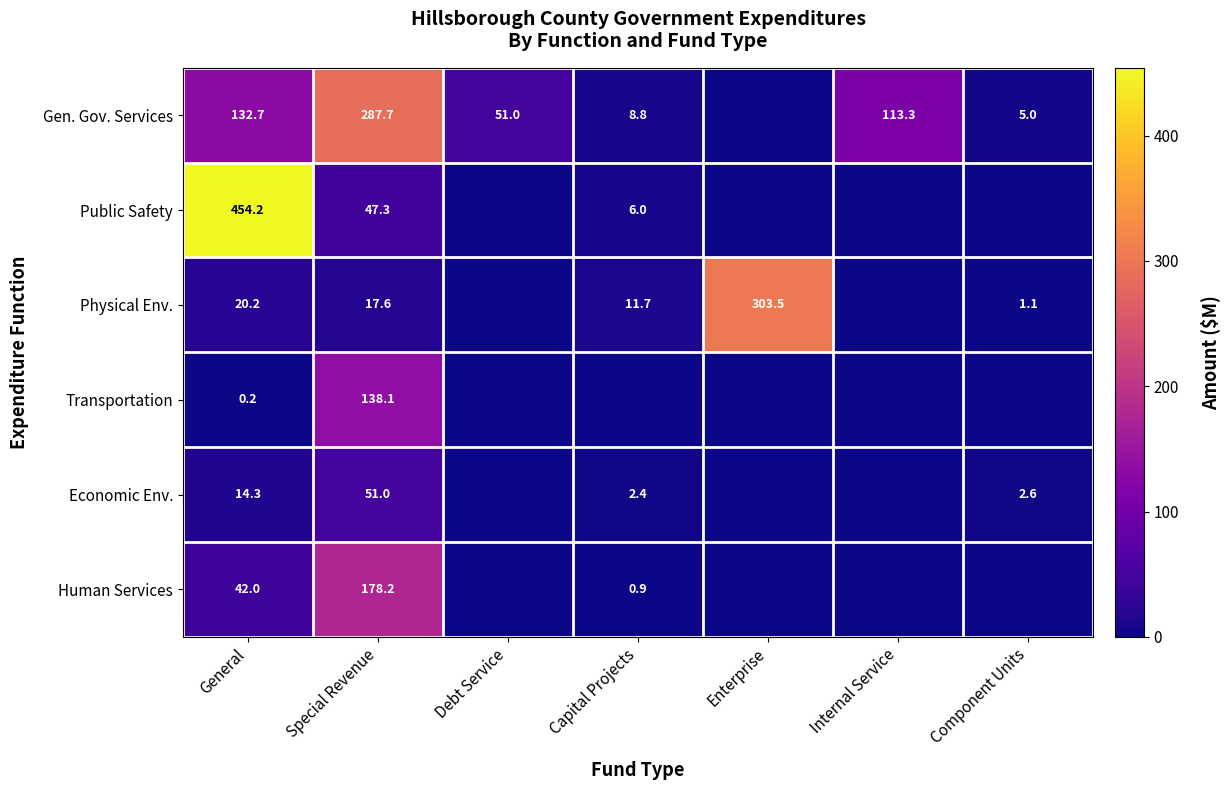

What is the sum of the Economic Env. values at General and Special Revenue?

65.3